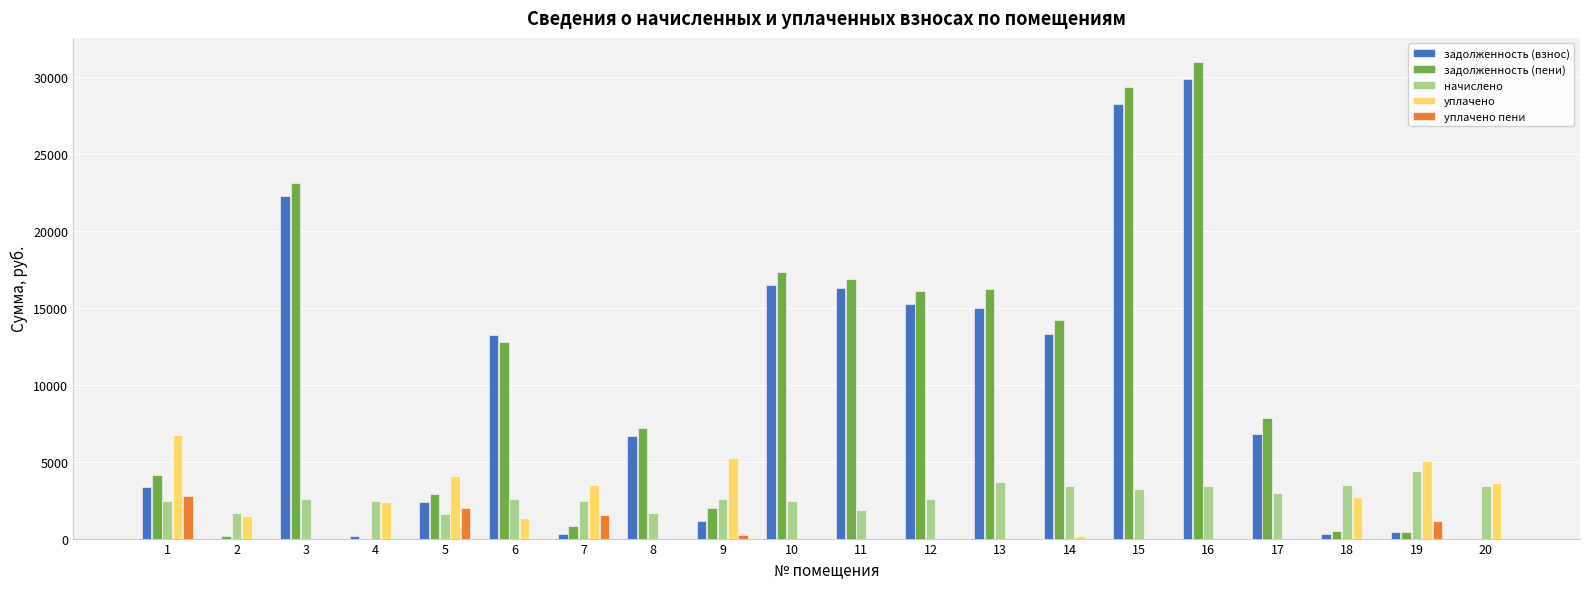

Are the bars grouped side by side (vs. stacked)?

Yes